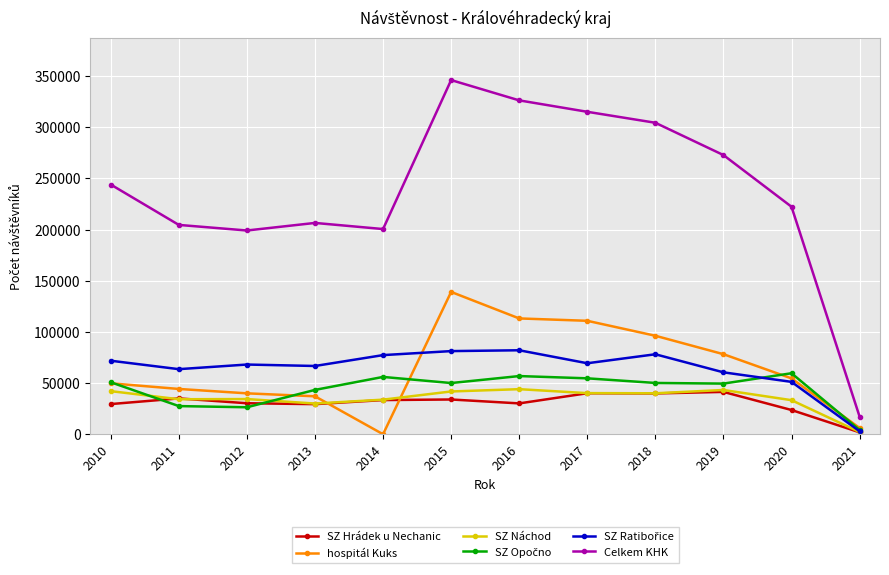

What is the greatest value displayed?

345970